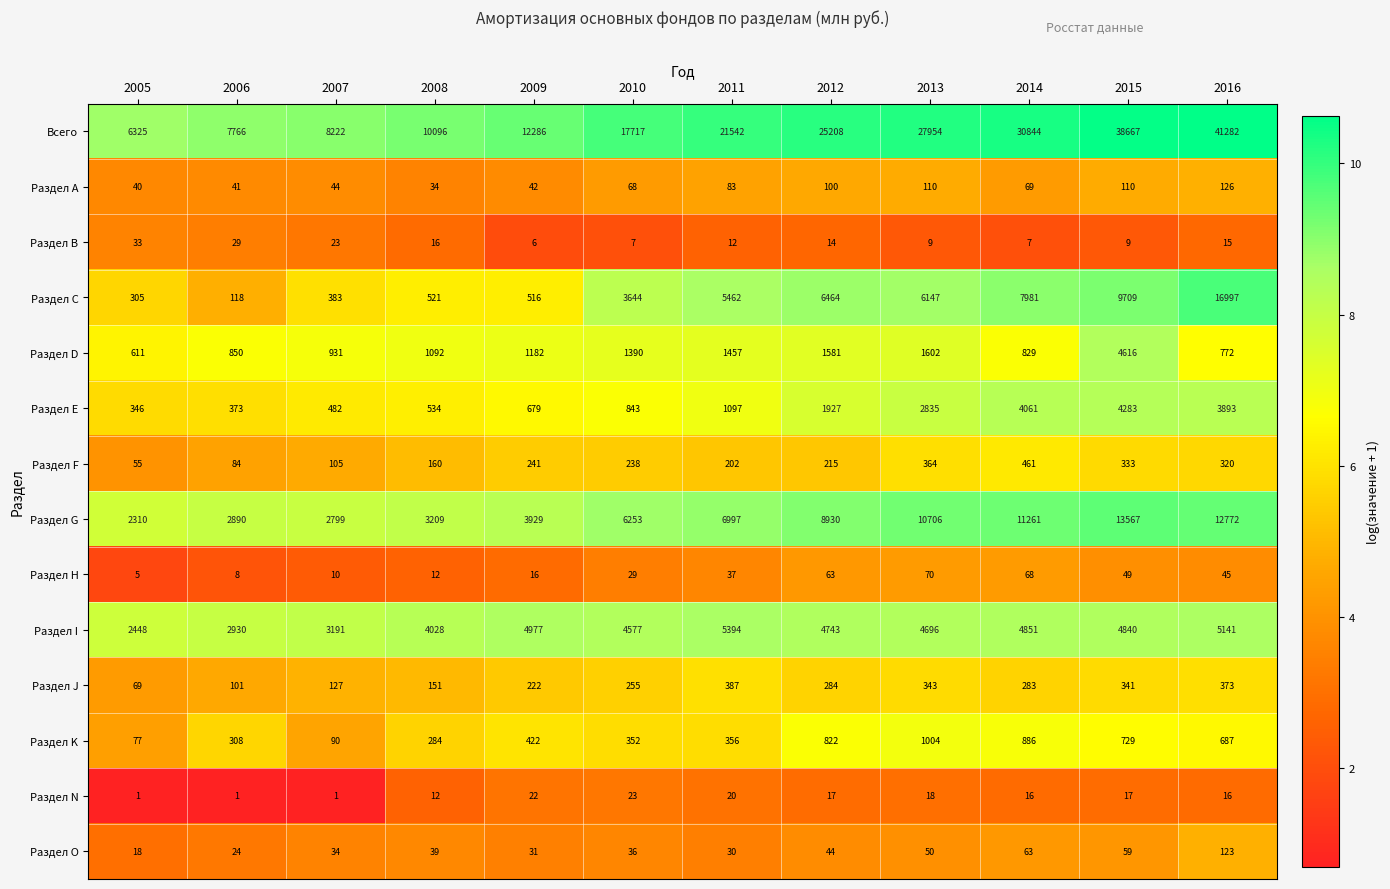

Where is Раздел Е nearest to the value 2314?

2012